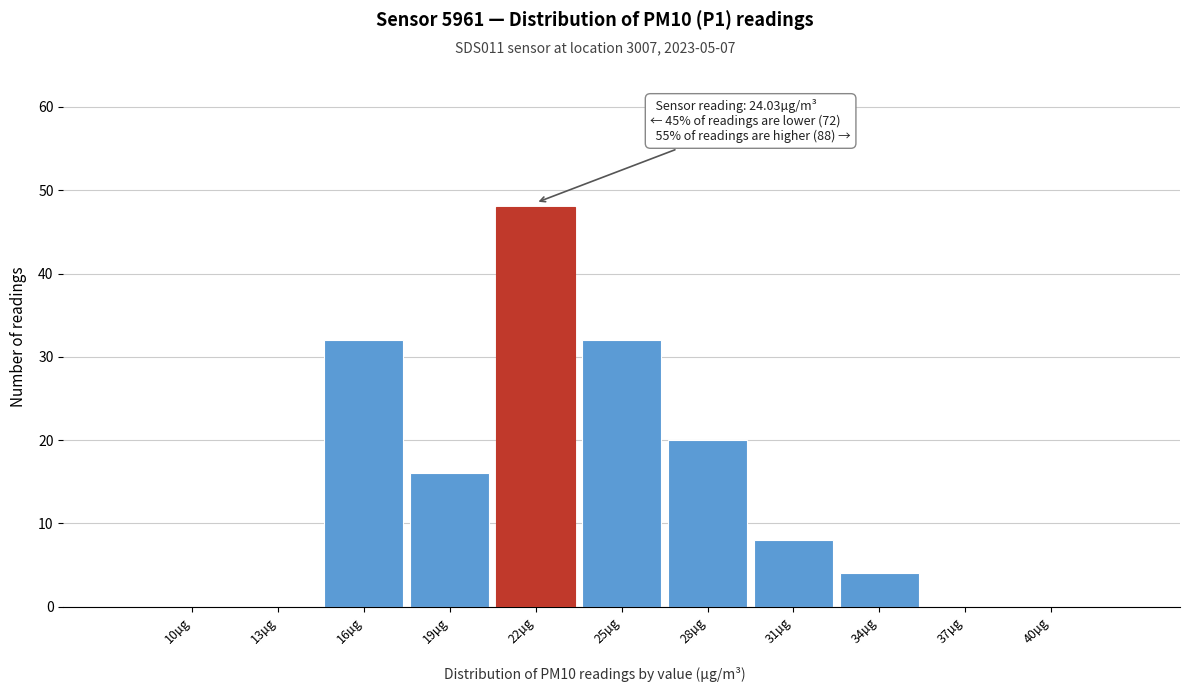

Reading left to right, transcribe all the data shown in this chart.

10µg=0	13µg=0	16µg=32	19µg=16	22µg=48	25µg=32	28µg=20	31µg=8	34µg=4	37µg=0	40µg=0